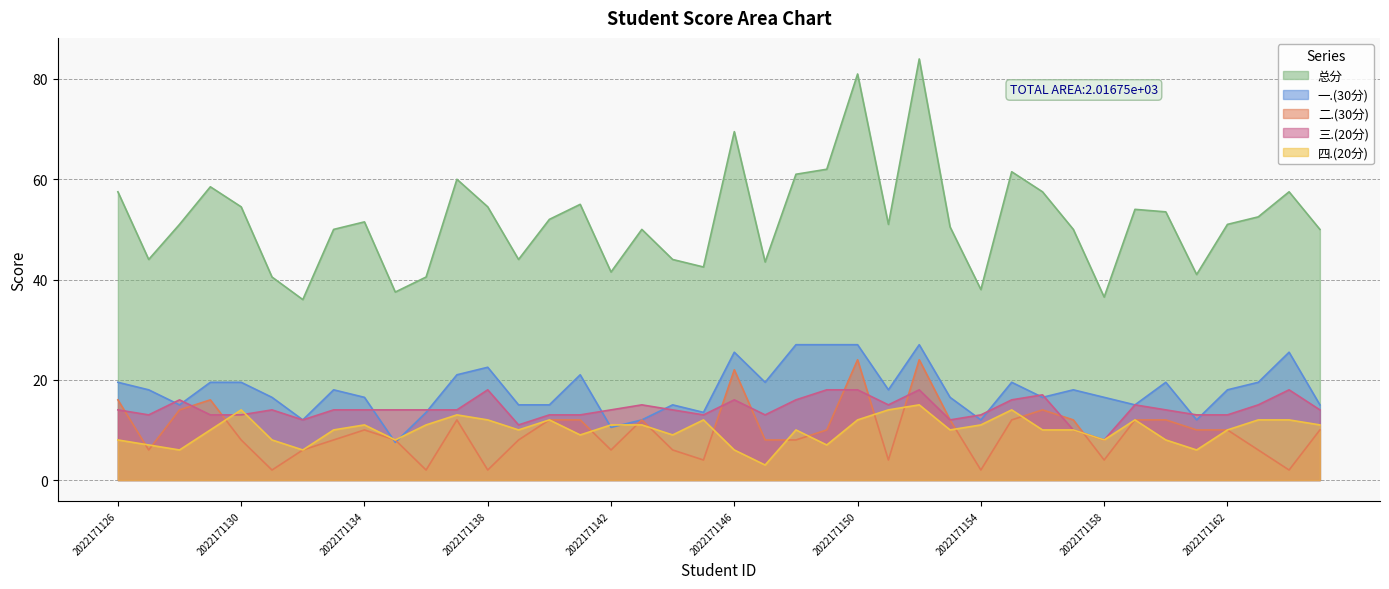

Count the 三.(20分) values in the range 13 to 16.

29